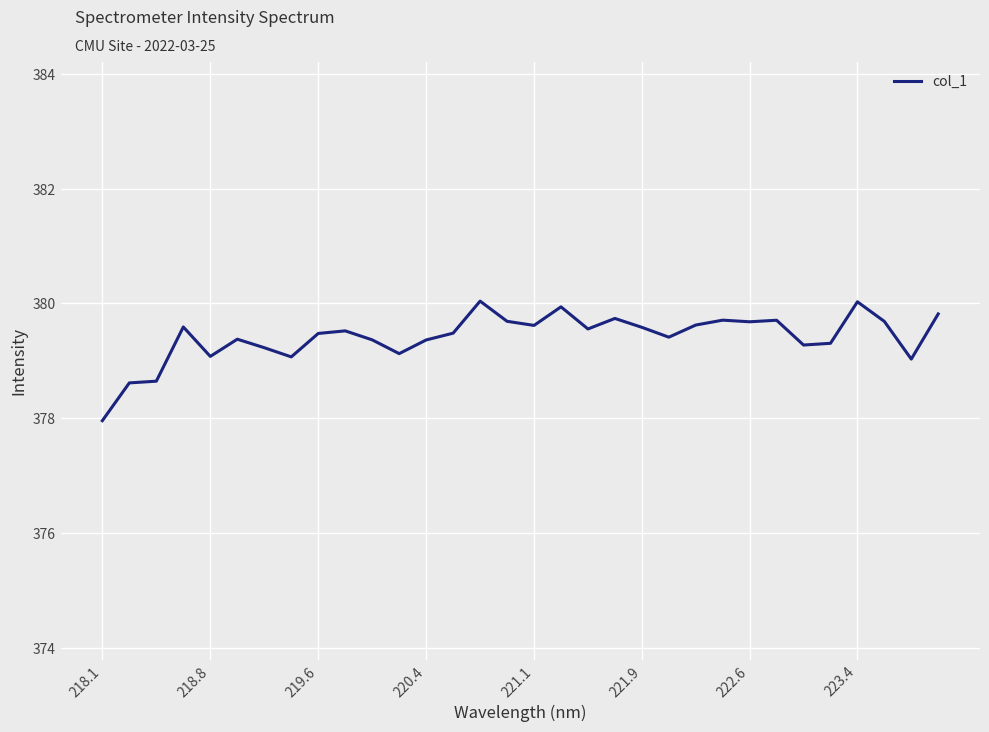

What is the difference between the maximum and minimum values?

2.1